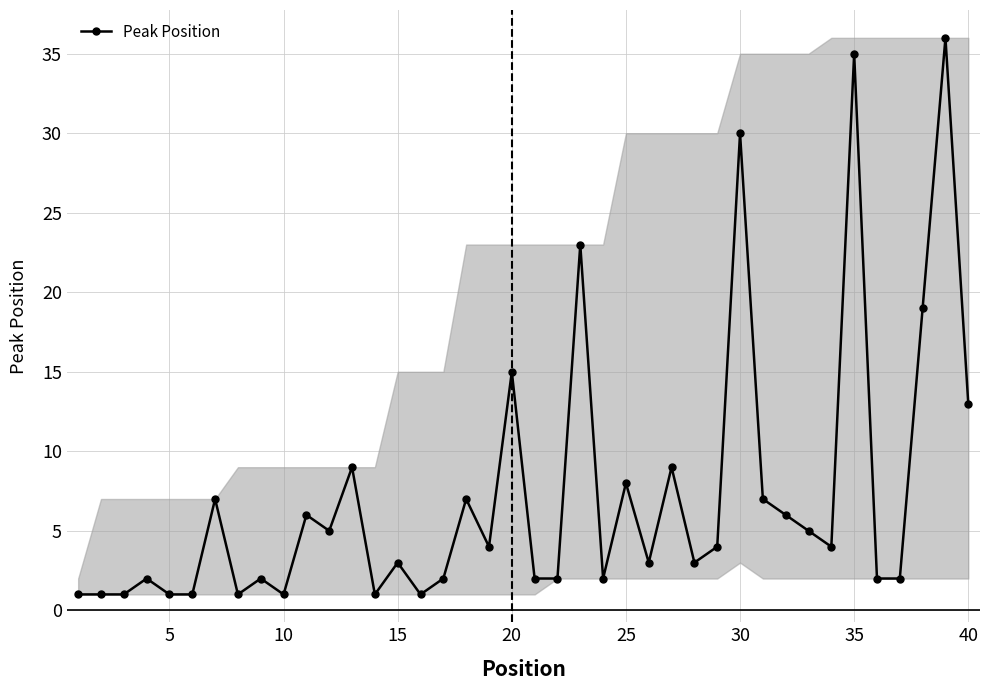

True or false: there are more than 1 points higher than both neighbors.

True